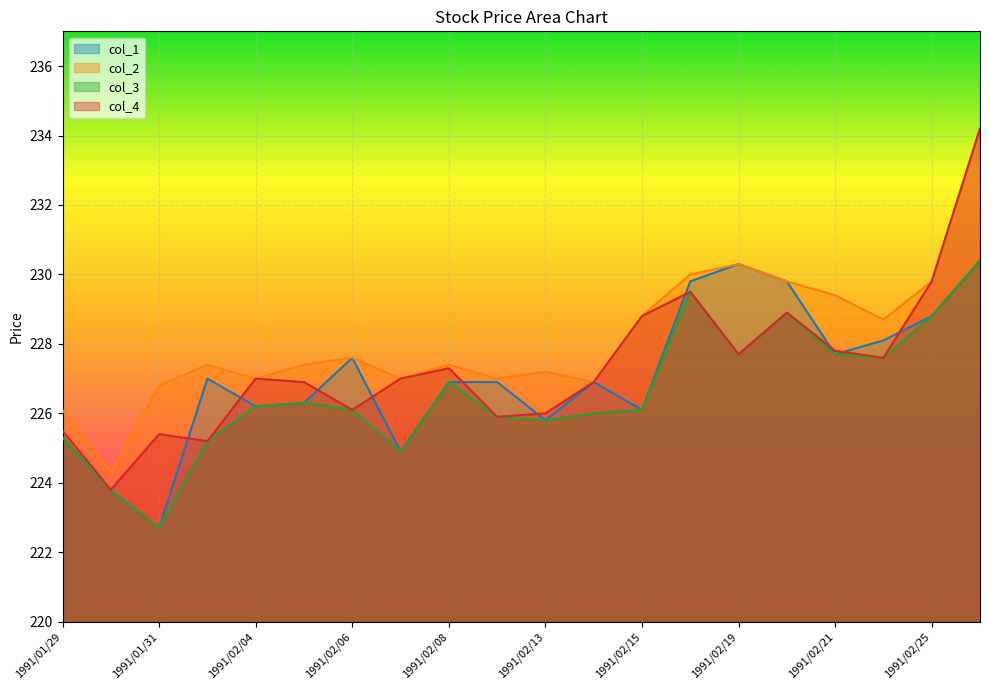

Reading left to right, list all the values displayed in this chart.

col_1: 225.3	223.8	222.7	227.0	226.2	226.3	227.6	224.9	226.9	226.9	225.8	226.9	226.1	229.8	230.3	229.8	227.7	228.1	228.8	230.4
col_2: 226.1	224.3	226.8	227.4	227.0	227.4	227.6	227.0	227.4	227.0	227.2	226.9	228.8	230.0	230.3	229.8	229.4	228.7	229.8	234.2
col_3: 225.3	223.8	222.7	225.2	226.2	226.3	226.1	224.9	226.9	225.9	225.8	226.0	226.1	229.5	227.7	228.9	227.7	227.6	228.8	230.4
col_4: 225.5	223.8	225.4	225.2	227.0	226.9	226.1	227.0	227.3	225.9	226.0	226.9	228.8	229.5	227.7	228.9	227.8	227.6	229.8	234.2